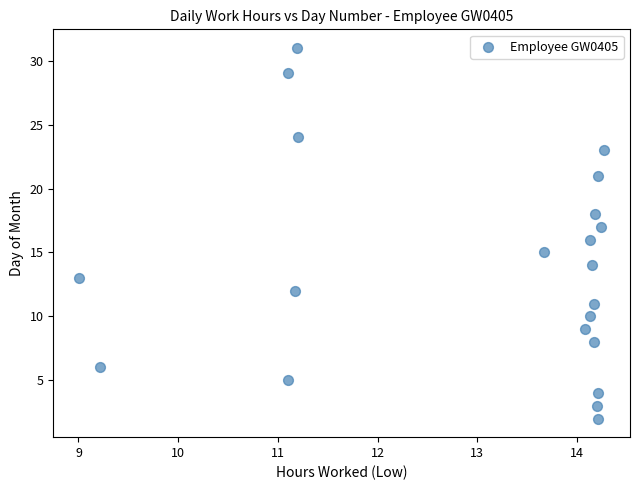

What is the range of Y values (max minus min)?

29